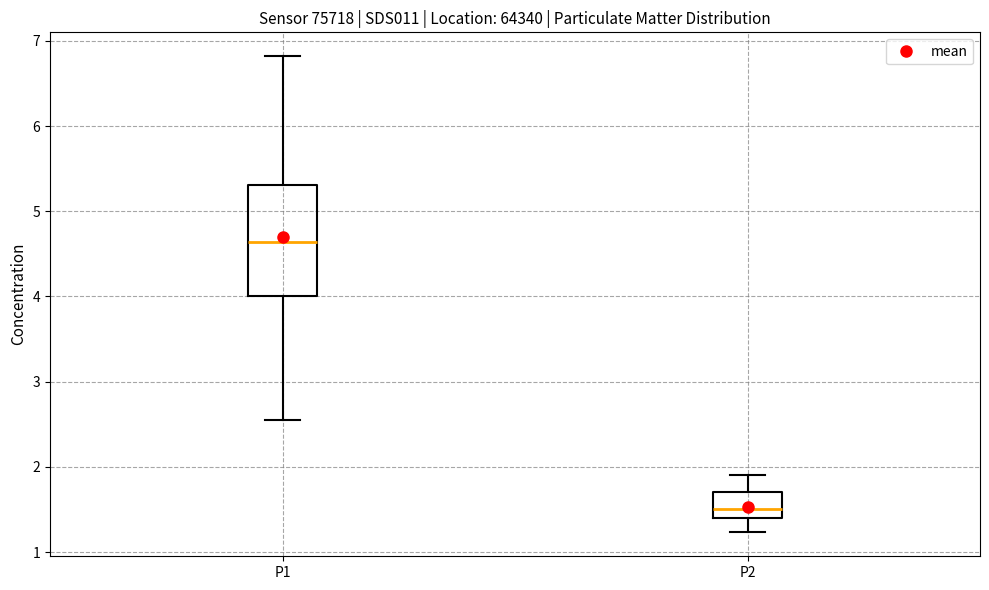

Which box is the tallest, from its lower edge to its upper edge?

P1